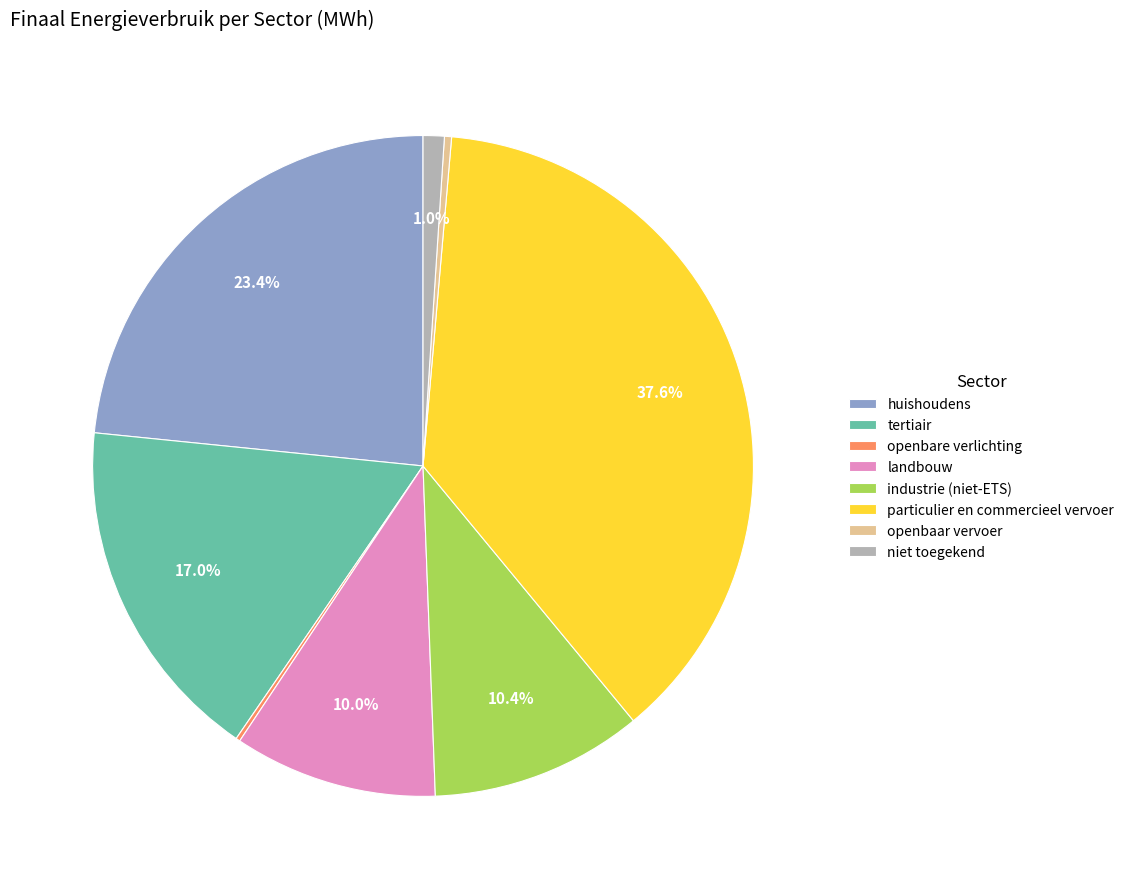

Do huishoudens and openbaar vervoer together represent more than half of the pie?

No